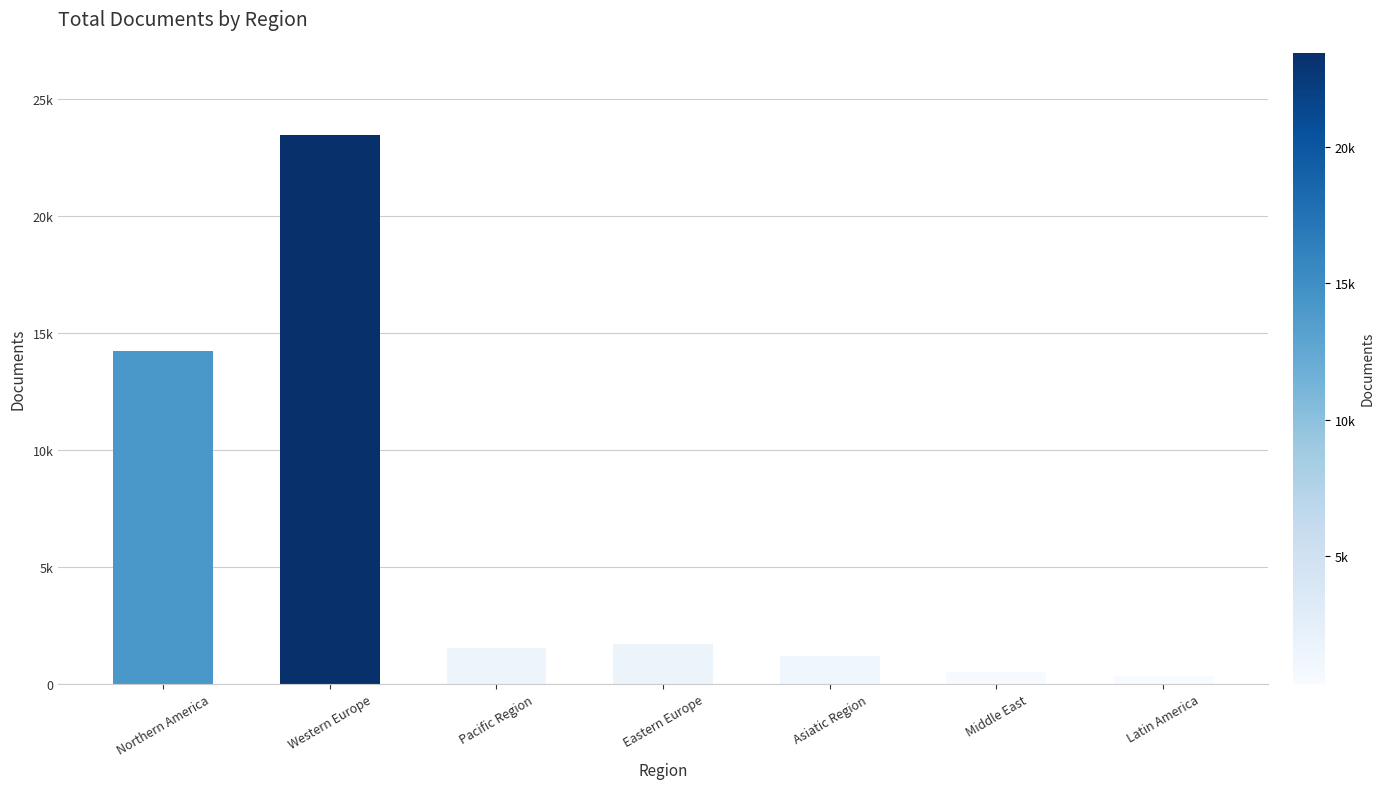

What is the ratio of the value at Pacific Region to the value at Eastern Europe?

0.9